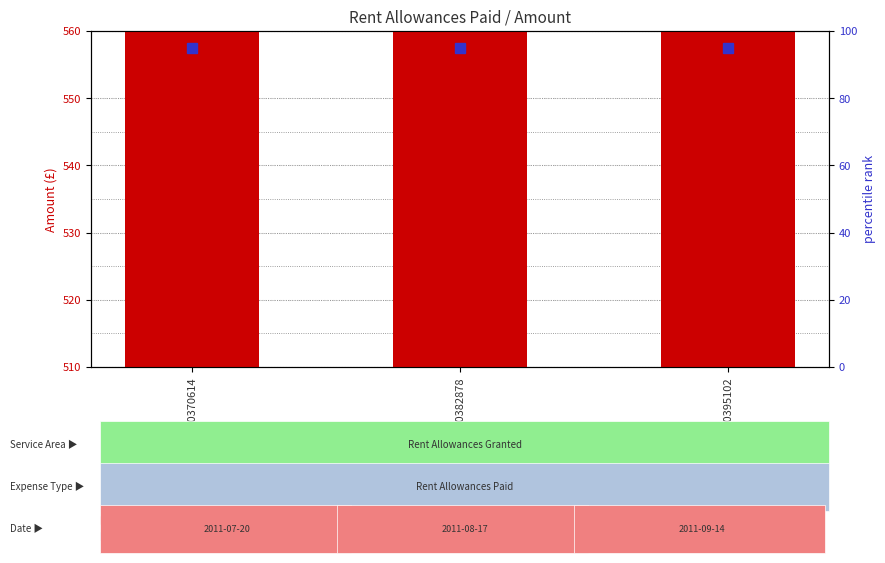

Rank the series at 1900370614 from highest to lowest value.

Amount, percentile rank within the sample